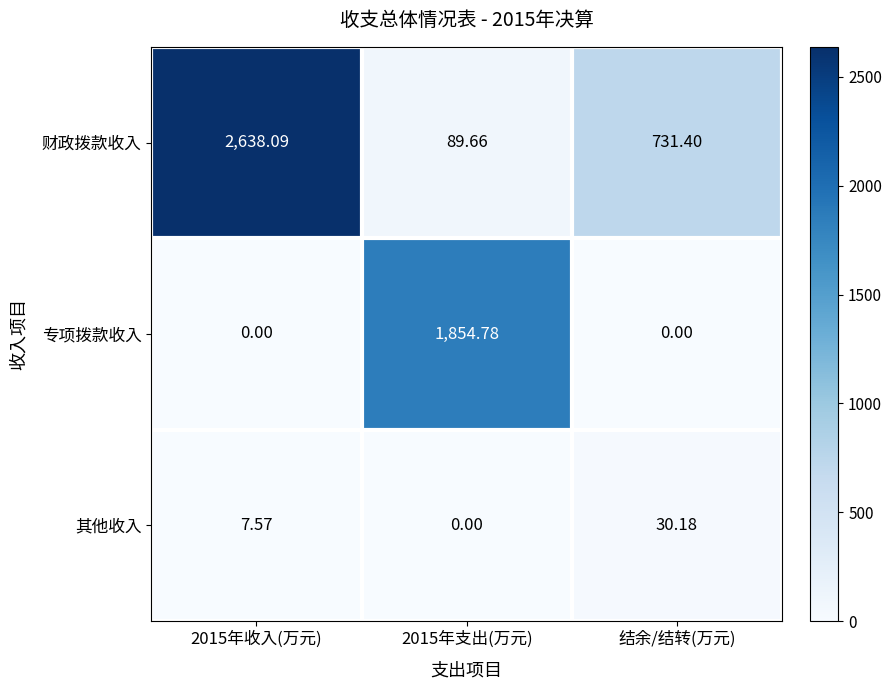

Which series changed the most between 2015年支出(万元) and 结余/结转(万元)?

专项拨款收入